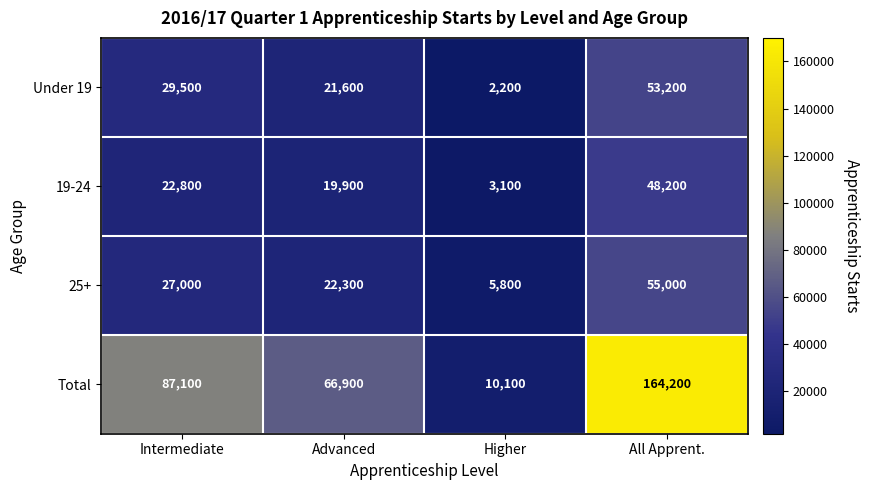

Count the number of data series in this chart.

4